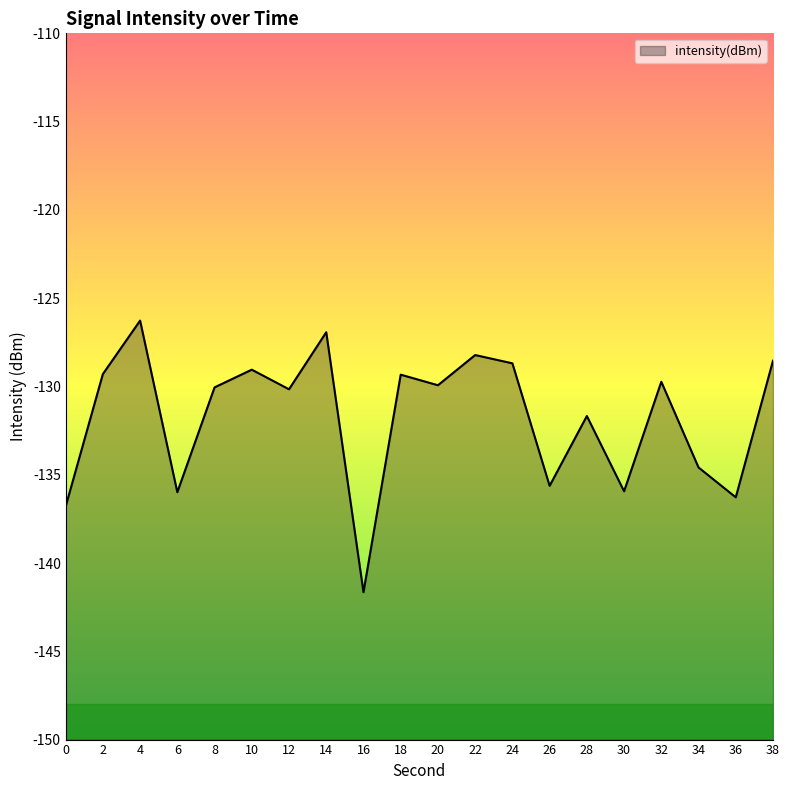

Where is the first local maximum?

4